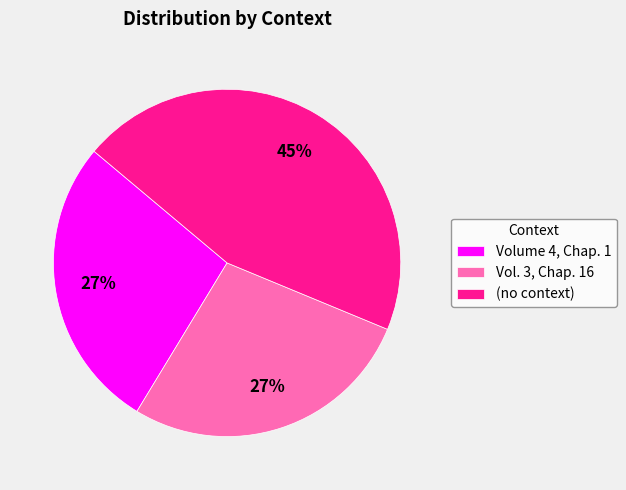

To the nearest percent, what is the combined percentage of Vol. 3, Chap. 16 and (no context)?

73%